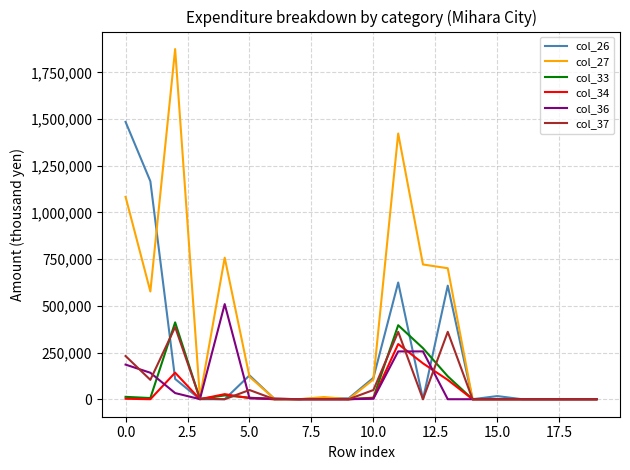

Which series has the widest spread of values?

col_27